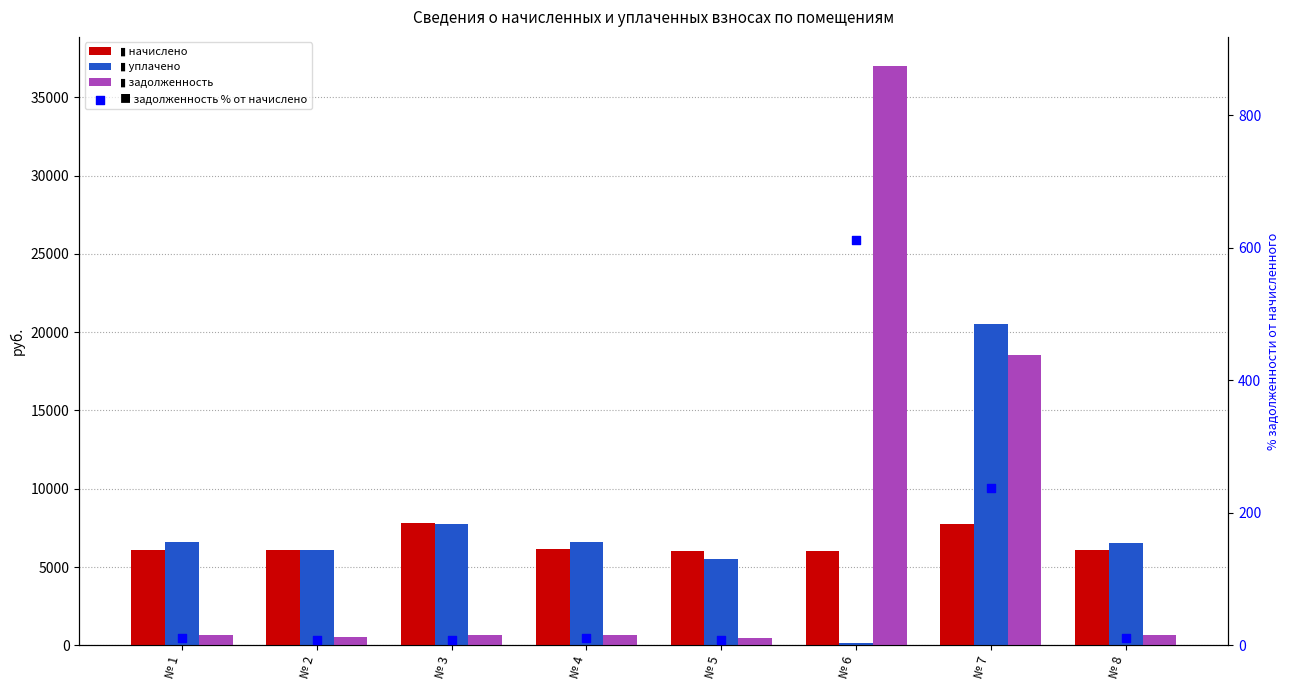

Which series contains the lowest Y value?

задолженность % от начислено